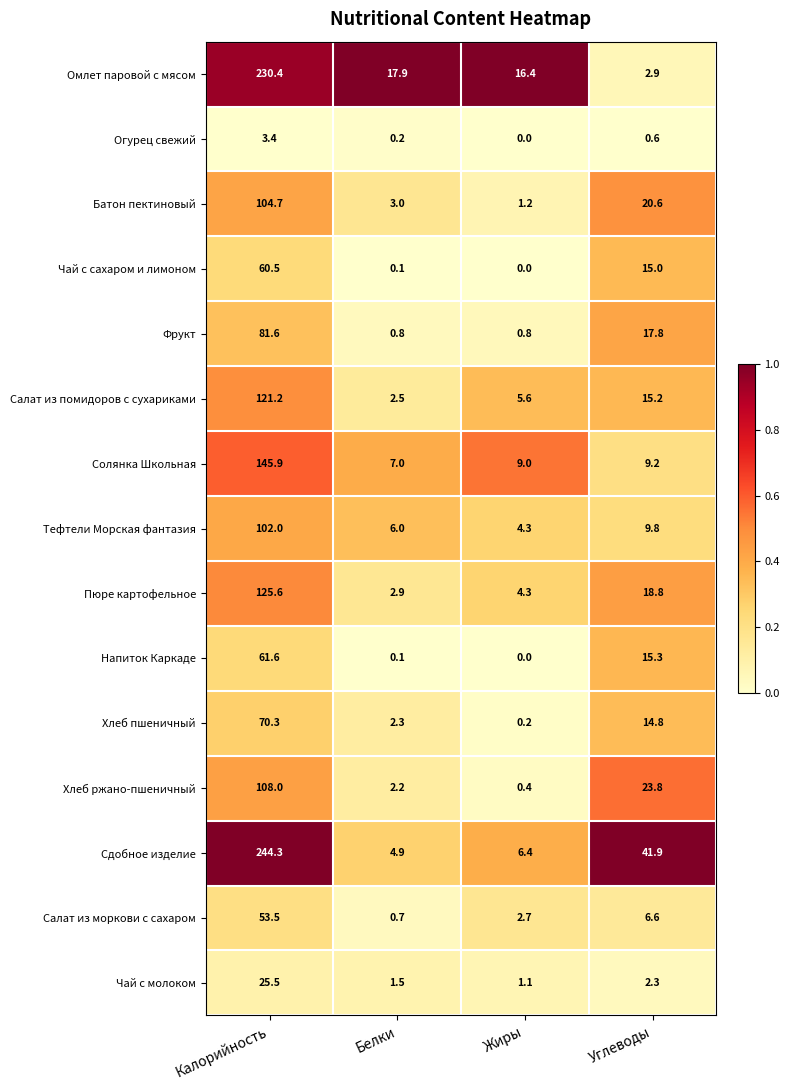

What is the sum of the Сдобное изделие values at Калорийность and Жиры?

250.7